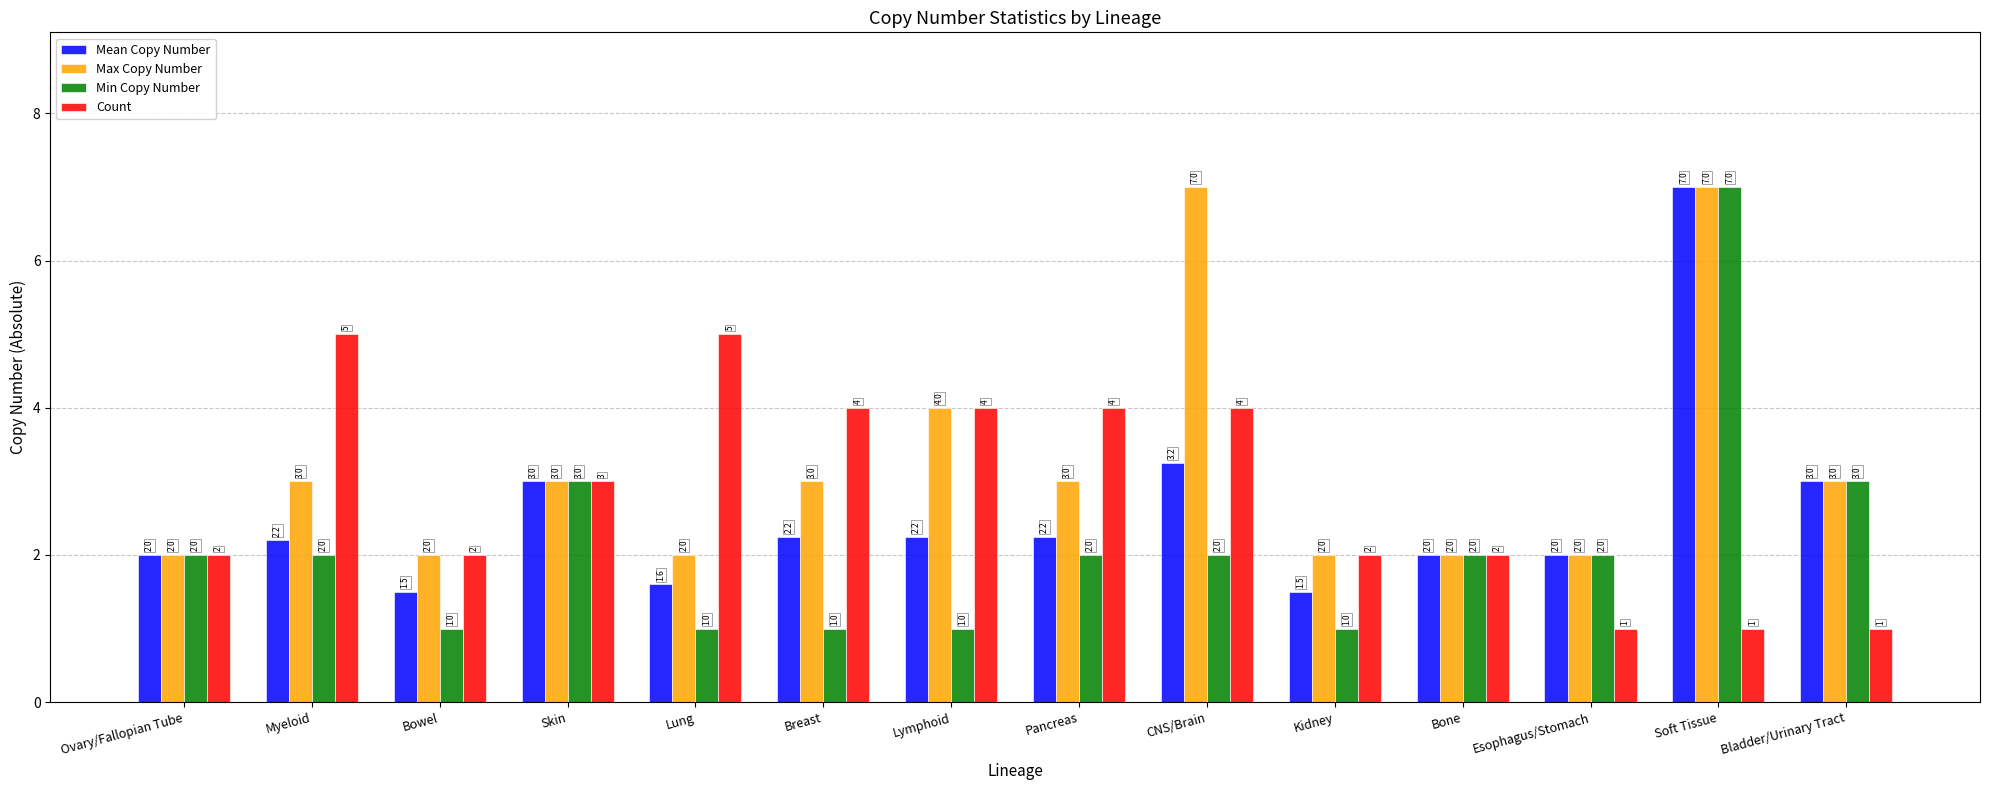

What is the approximate value of Count at Lung?

5.0